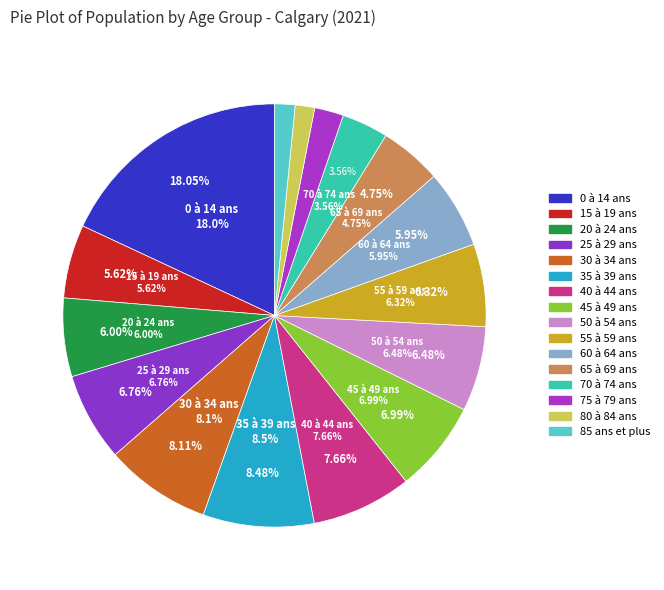

Rank the categories by value from highest to lowest.

0 à 14 ans, 35 à 39 ans, 30 à 34 ans, 40 à 44 ans, 45 à 49 ans, 25 à 29 ans, 50 à 54 ans, 55 à 59 ans, 20 à 24 ans, 60 à 64 ans, 15 à 19 ans, 65 à 69 ans, 70 à 74 ans, 75 à 79 ans, 85 ans et plus, 80 à 84 ans